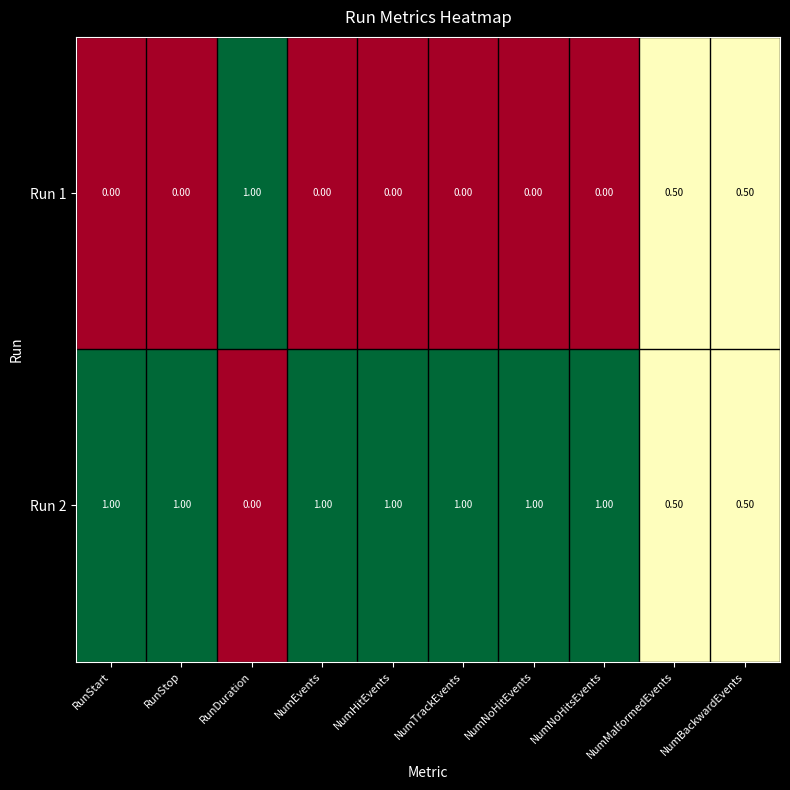

Which category has the highest value in the Run 1 series?

RunDuration